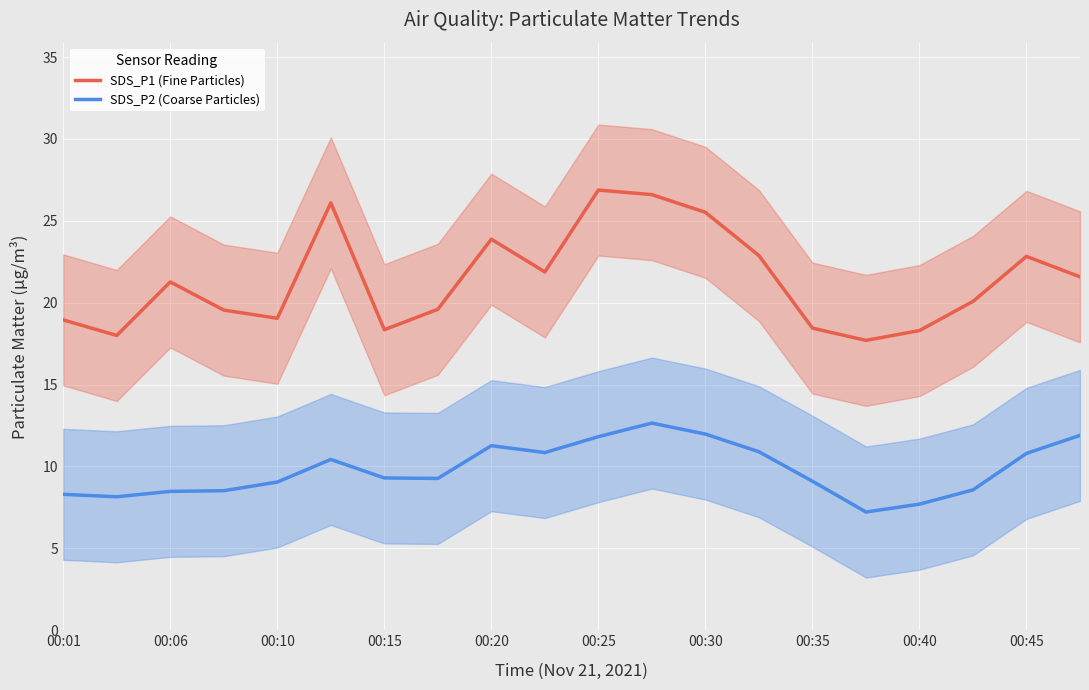

True or false: SDS_P1 (Fine Particles) and SDS_P2 (Coarse Particles) intersect in this chart.

False